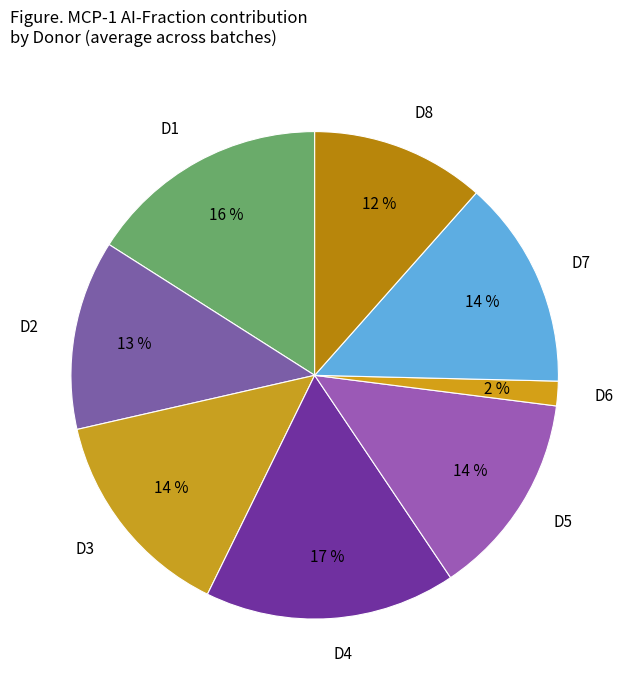

To the nearest percent, what is the difference between the largest and smallest slice percentages?

15%